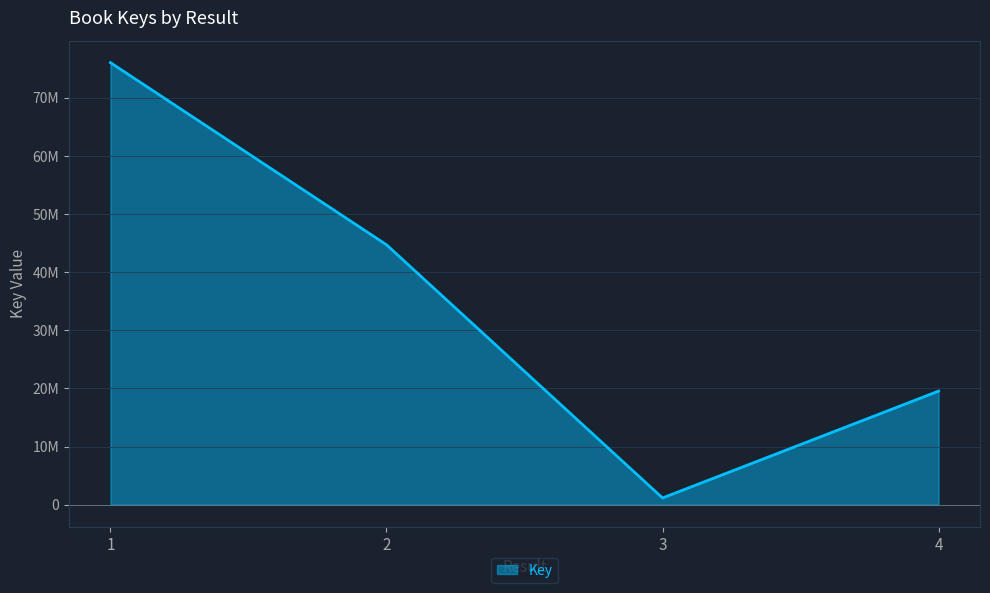

True or false: the data shows 44716456 at 2.

True